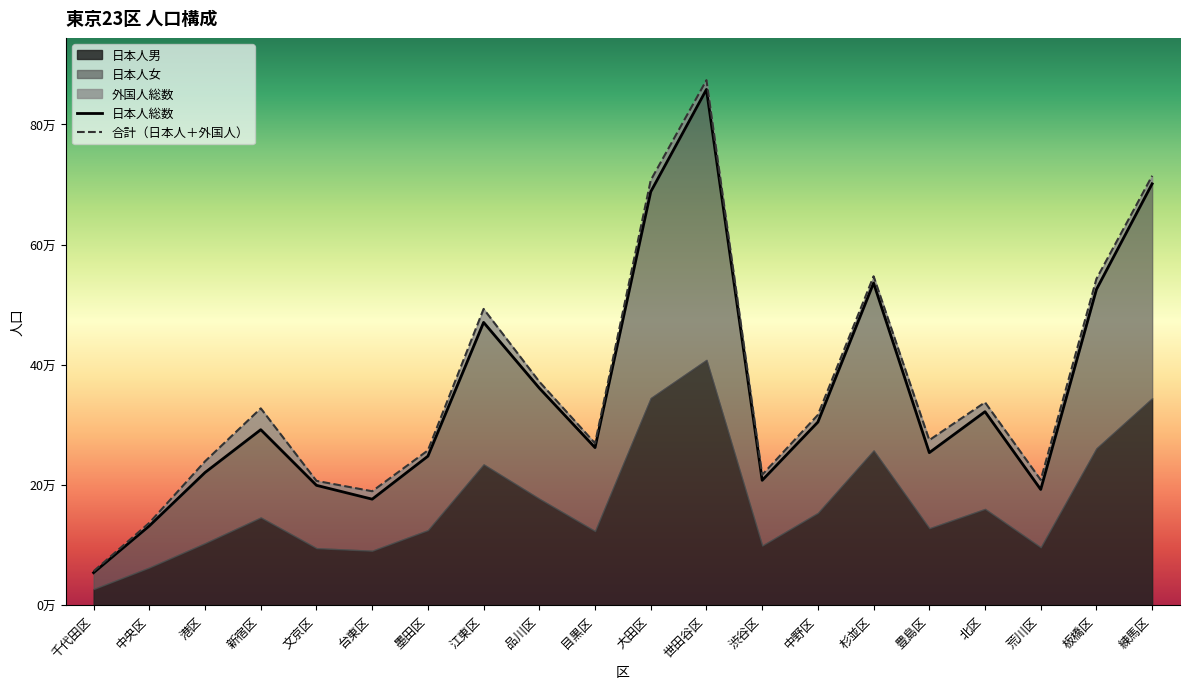

Which category has the lowest value across all series?

千代田区